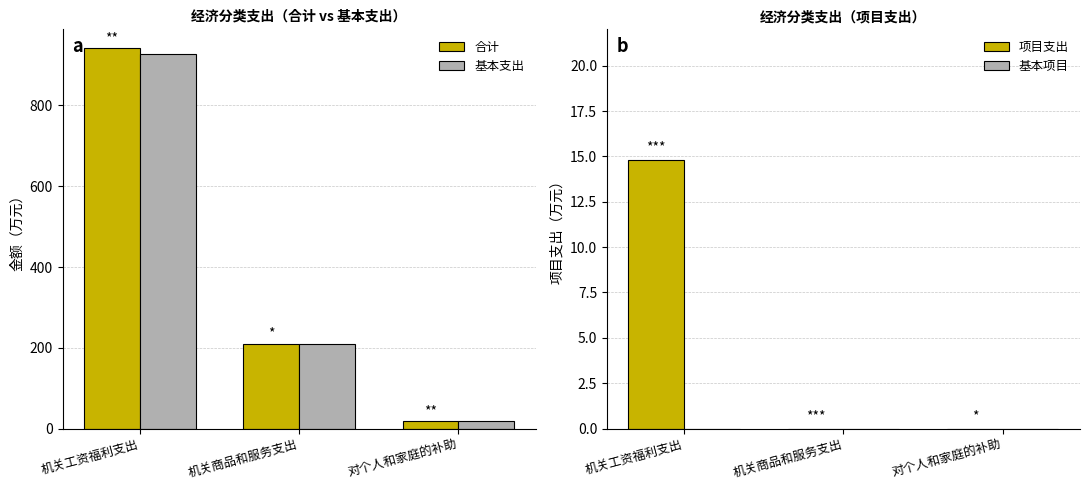

What is the label of the 1st bar from the left?

机关工资福利支出